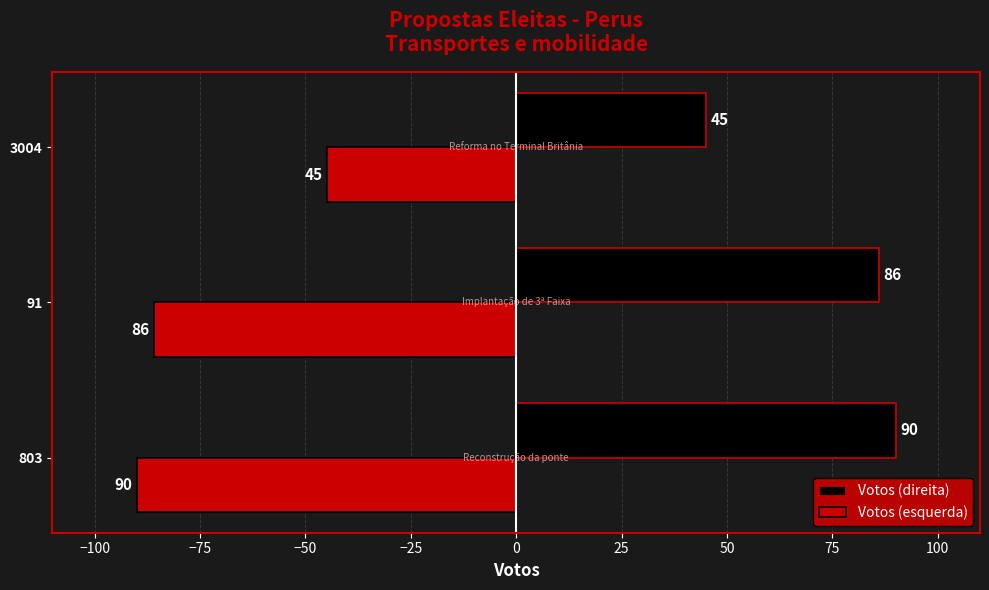

What is the difference between the highest and lowest values at 91?

172